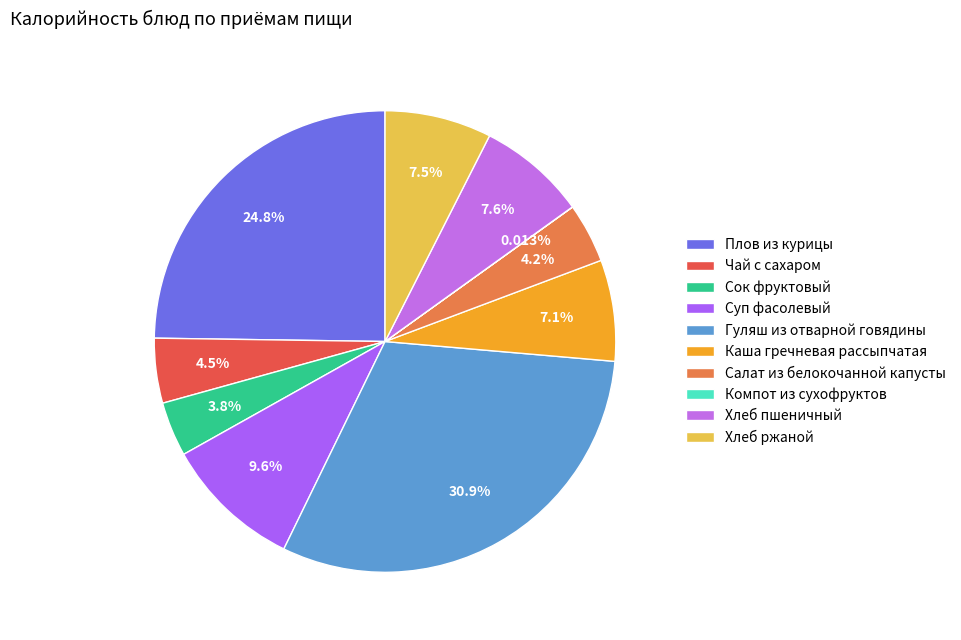

How many slices are in this pie chart?

10